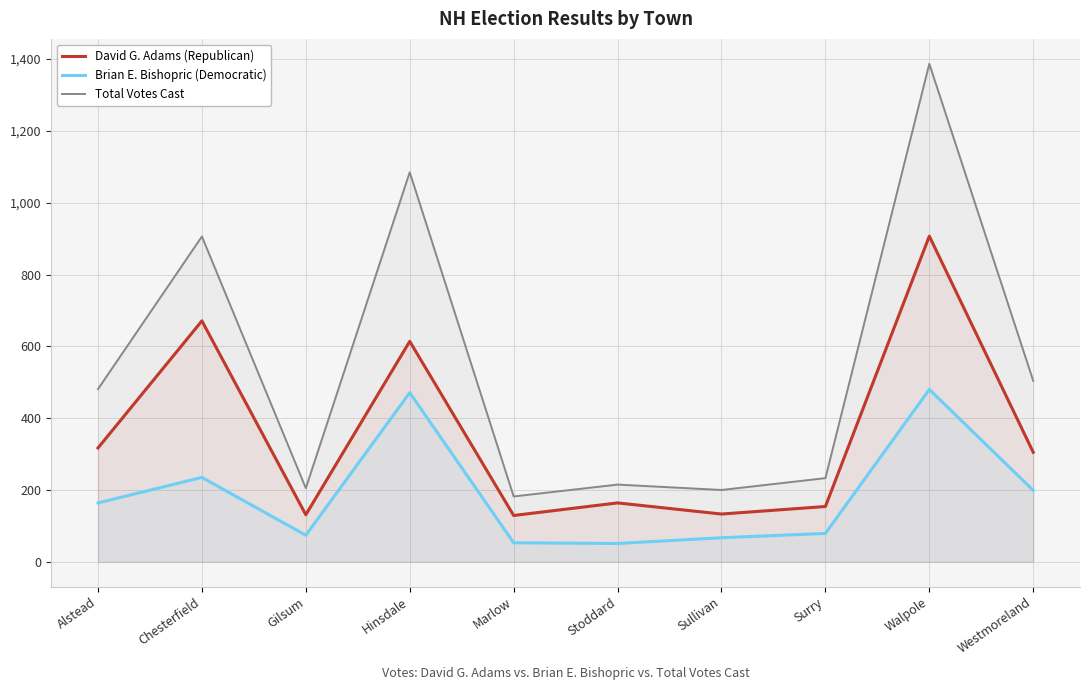

True or false: Total Votes Cast and David G. Adams (Republican) cross at least once.

False